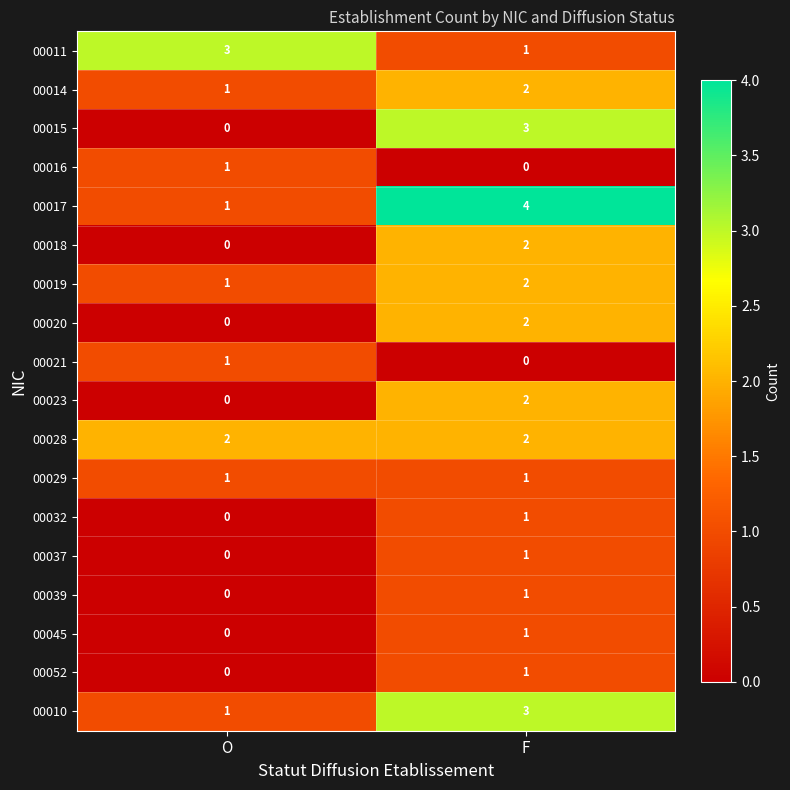

Which series has the largest total across all categories?

00017